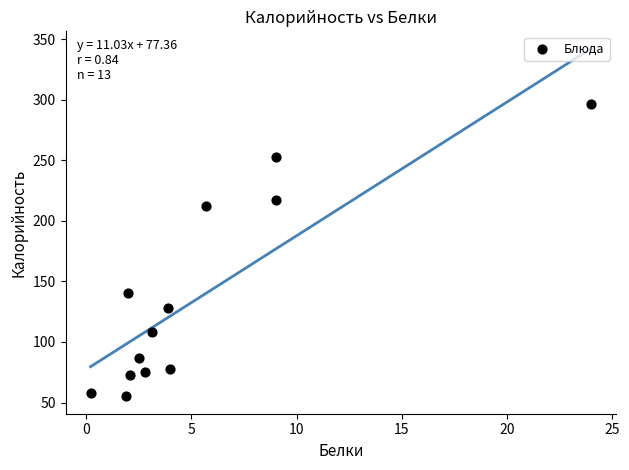

What is the range of Y values (max minus min)?

240.9